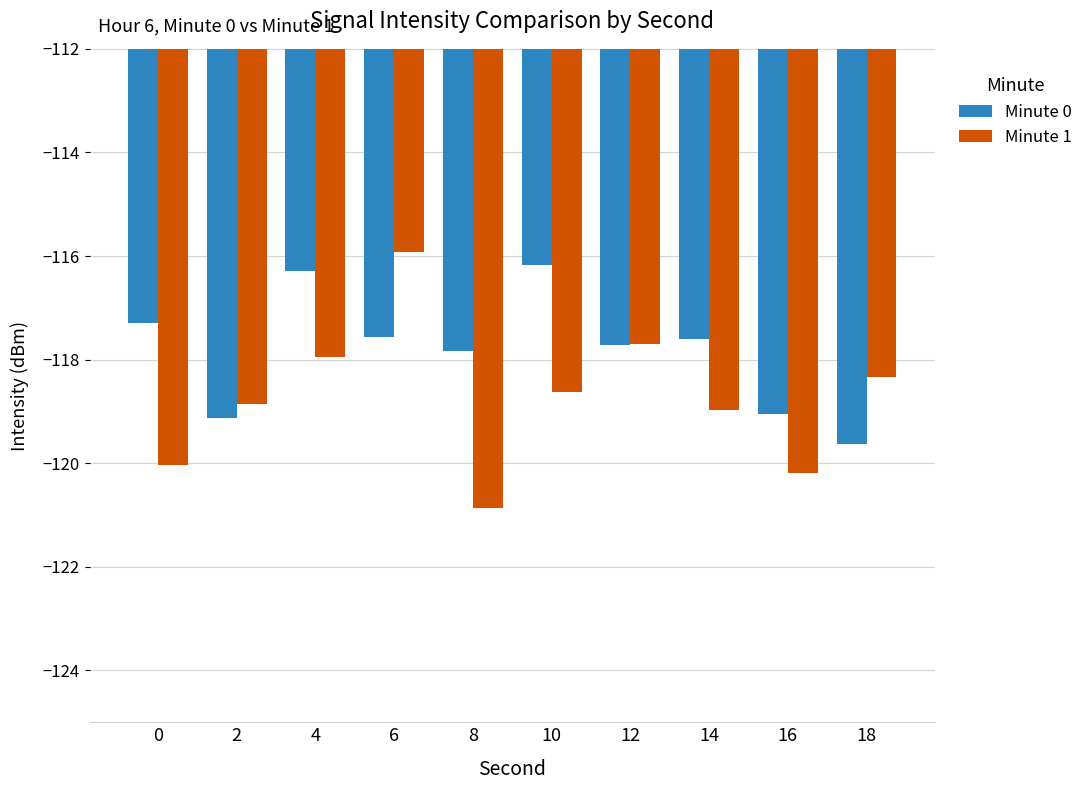

At 10, list the series in order from smallest to largest.

Minute 1, Minute 0